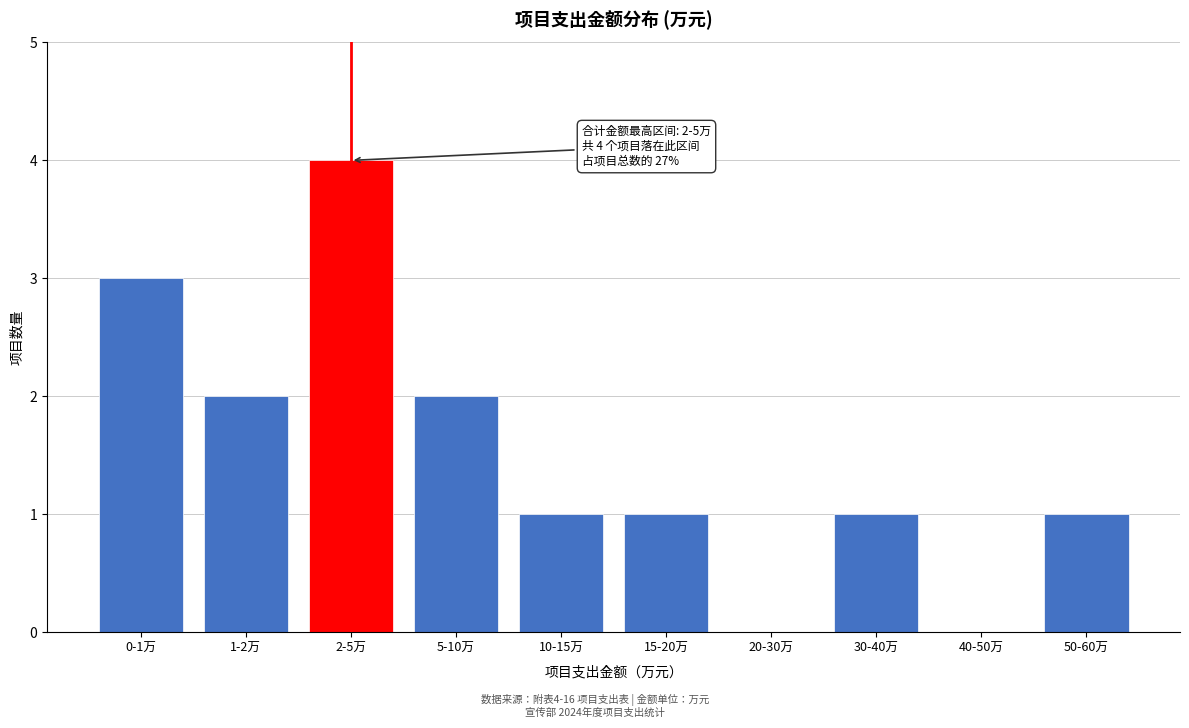

Reading left to right, list all the values displayed in this chart.

0-1万=3	1-2万=2	2-5万=4	5-10万=2	10-15万=1	15-20万=1	20-30万=0	30-40万=1	40-50万=0	50-60万=1